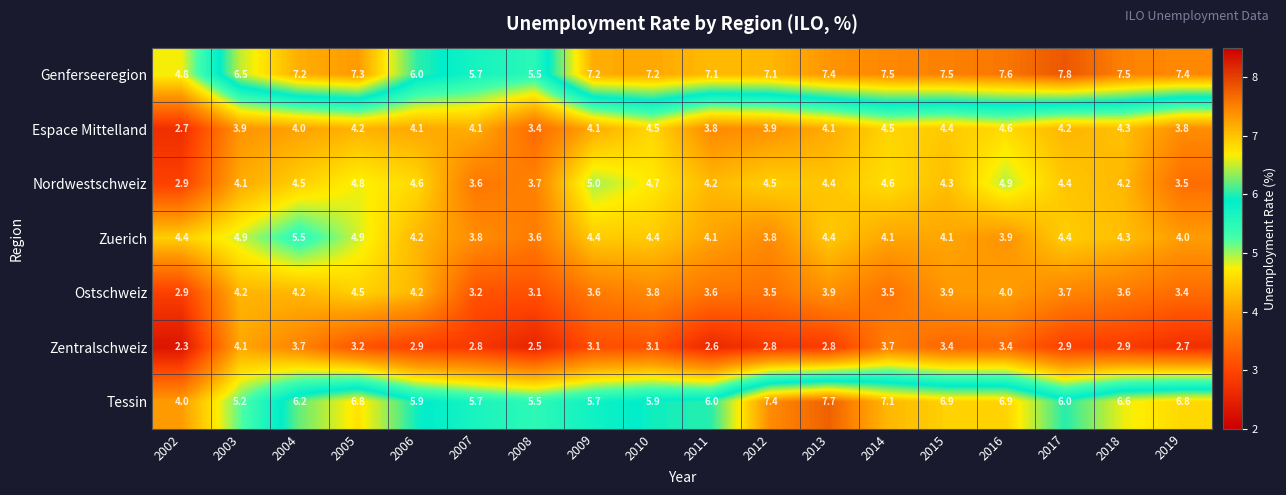

Rank the series by their maximum value, from highest to lowest.

Genferseeregion, Tessin, Zuerich, Nordwestschweiz, Espace Mittelland, Ostschweiz, Zentralschweiz